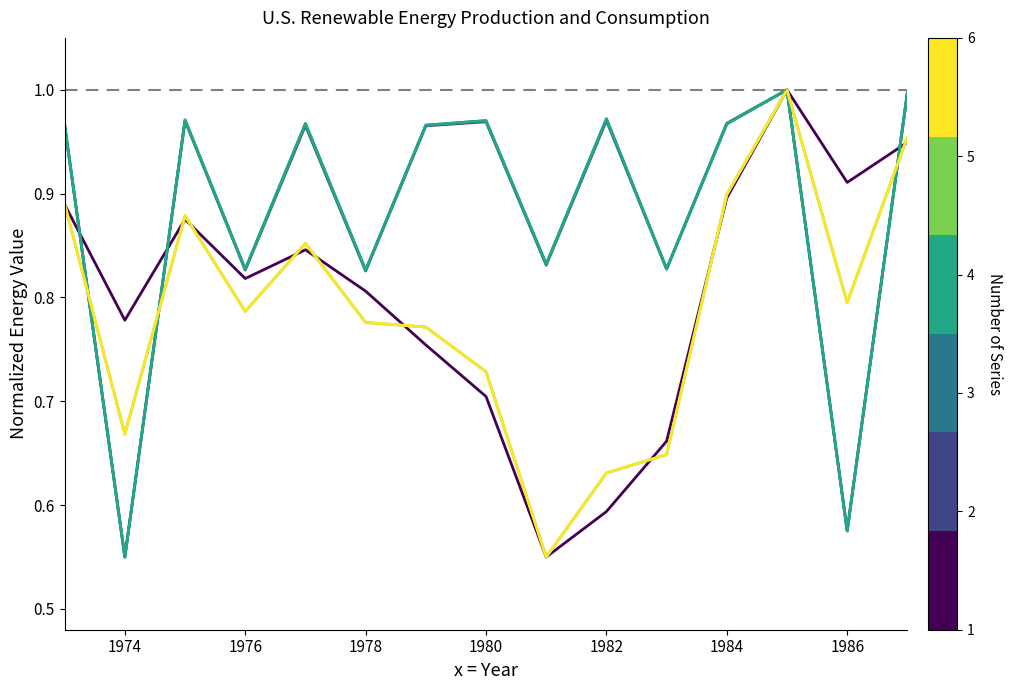

Does the chart have visible grid lines?

No